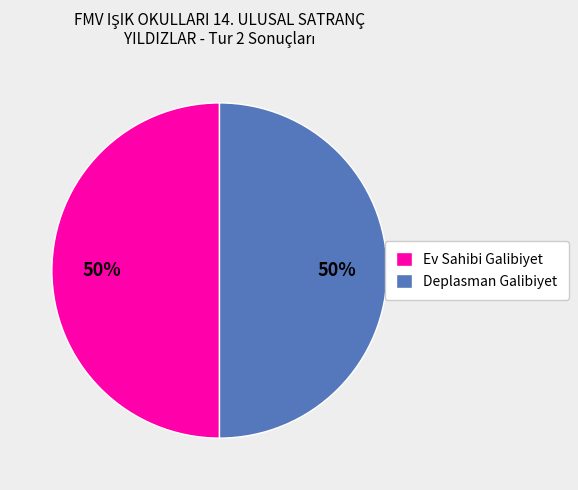

Is it true that Deplasman Galibiyet is 37% of the pie?

False